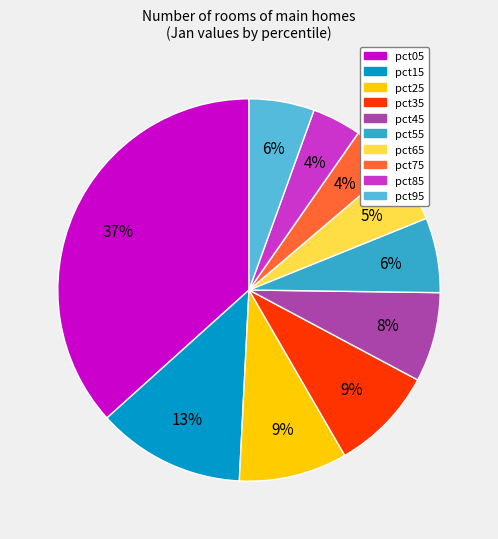

To the nearest percent, what is the difference between the largest and smallest slice percentages?

33%